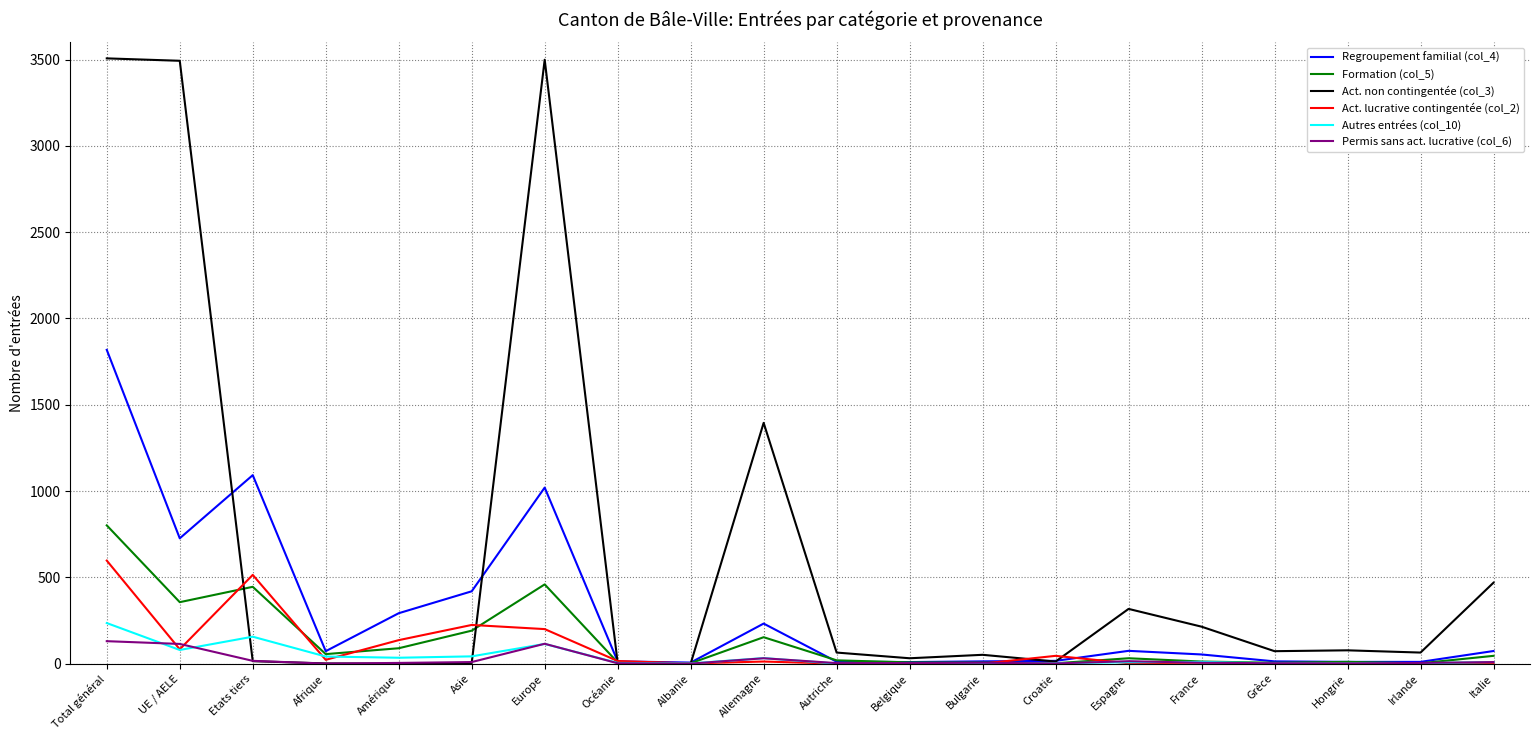

What are all the series names shown in the legend?

Regroupement familial (col_4), Formation (col_5), Act. non contingentée (col_3), Act. lucrative contingentée (col_2), Autres entrées (col_10), Permis sans act. lucrative (col_6)